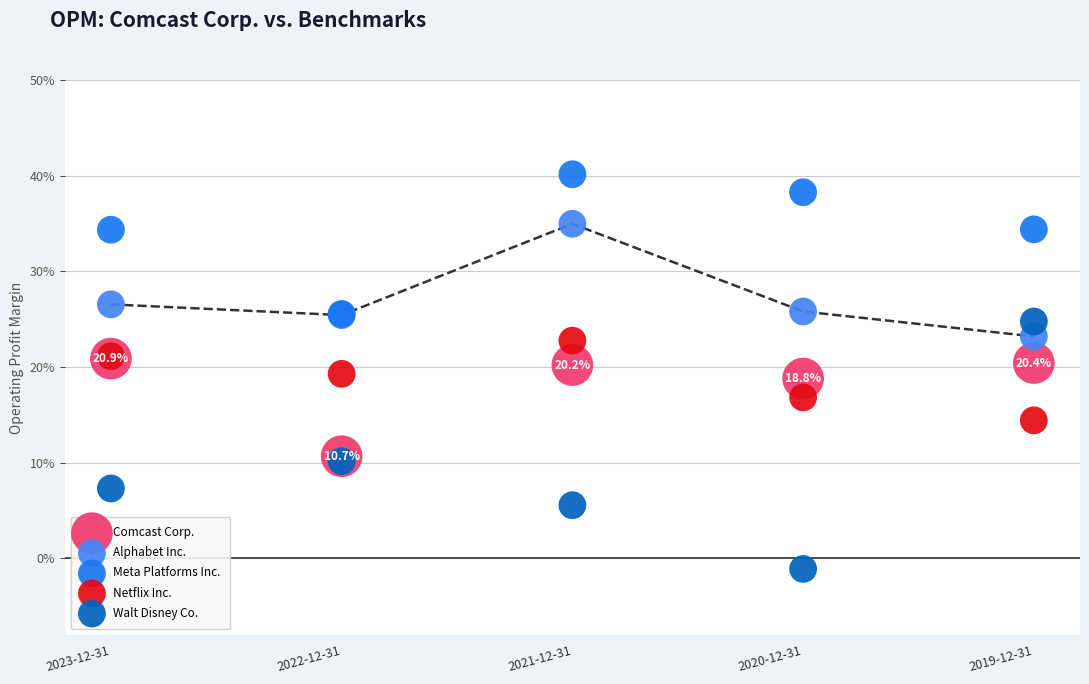

What are all the series names shown in the legend?

Comcast Corp., Alphabet Inc., Meta Platforms Inc., Netflix Inc., Walt Disney Co.